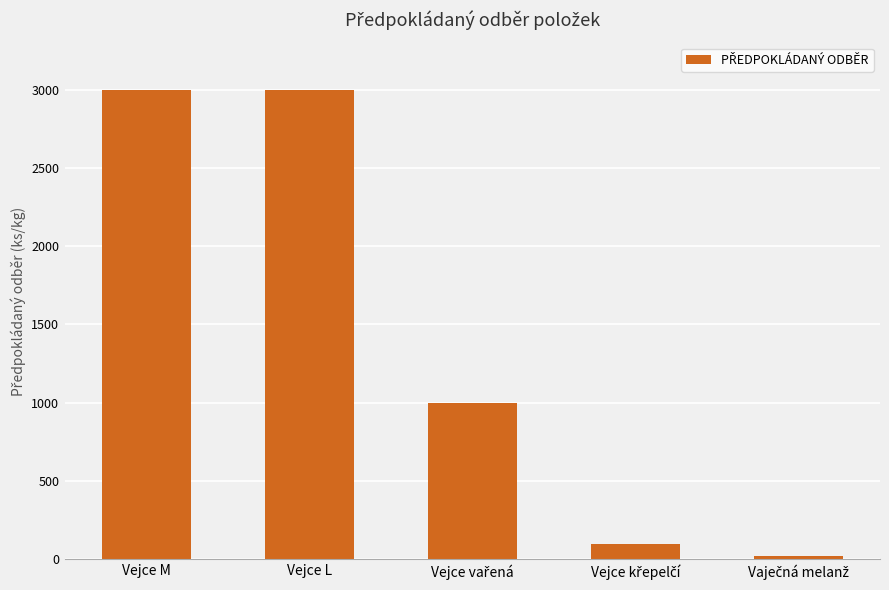

What is the sum of all values?

7120